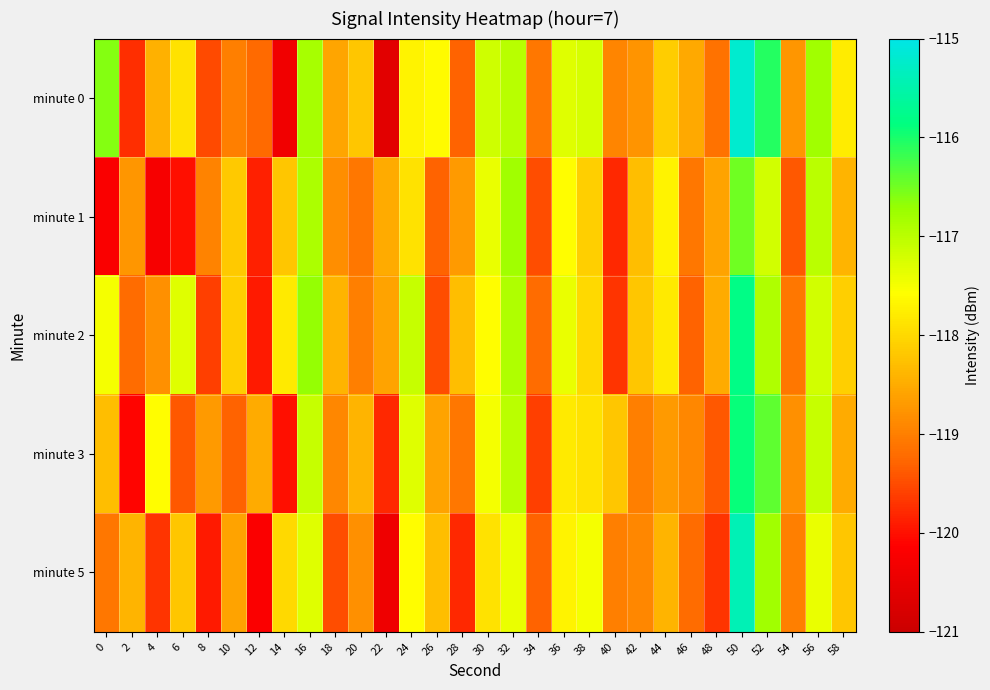

What is the smallest value displayed?

-120.6